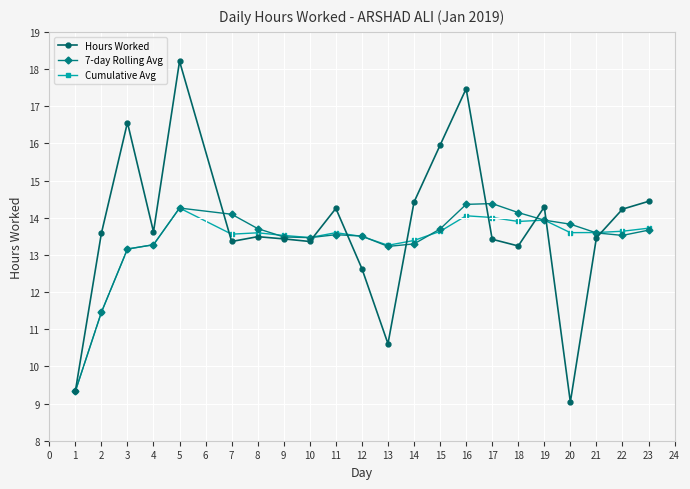

True or false: 7-day Rolling Avg has more than 2 points higher than both neighbors.

True